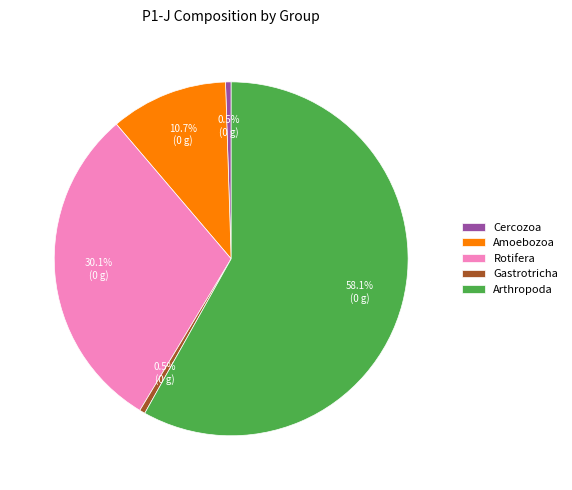

Combined, do Cercozoa and Rotifera account for over 50%?

No